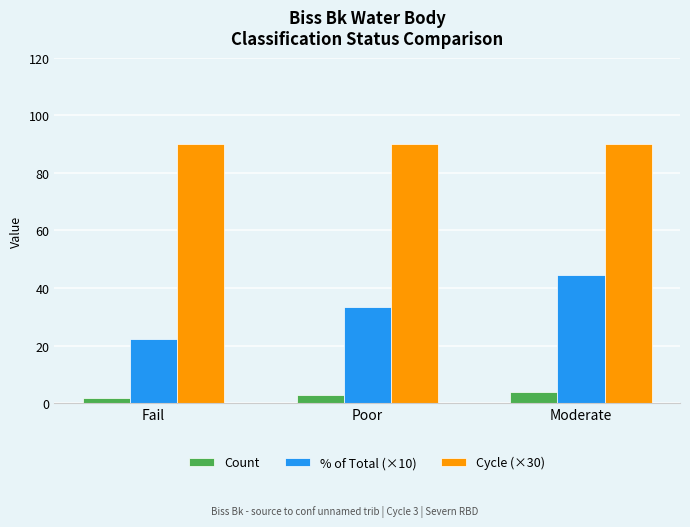

Does the chart contain stacked bars?

No